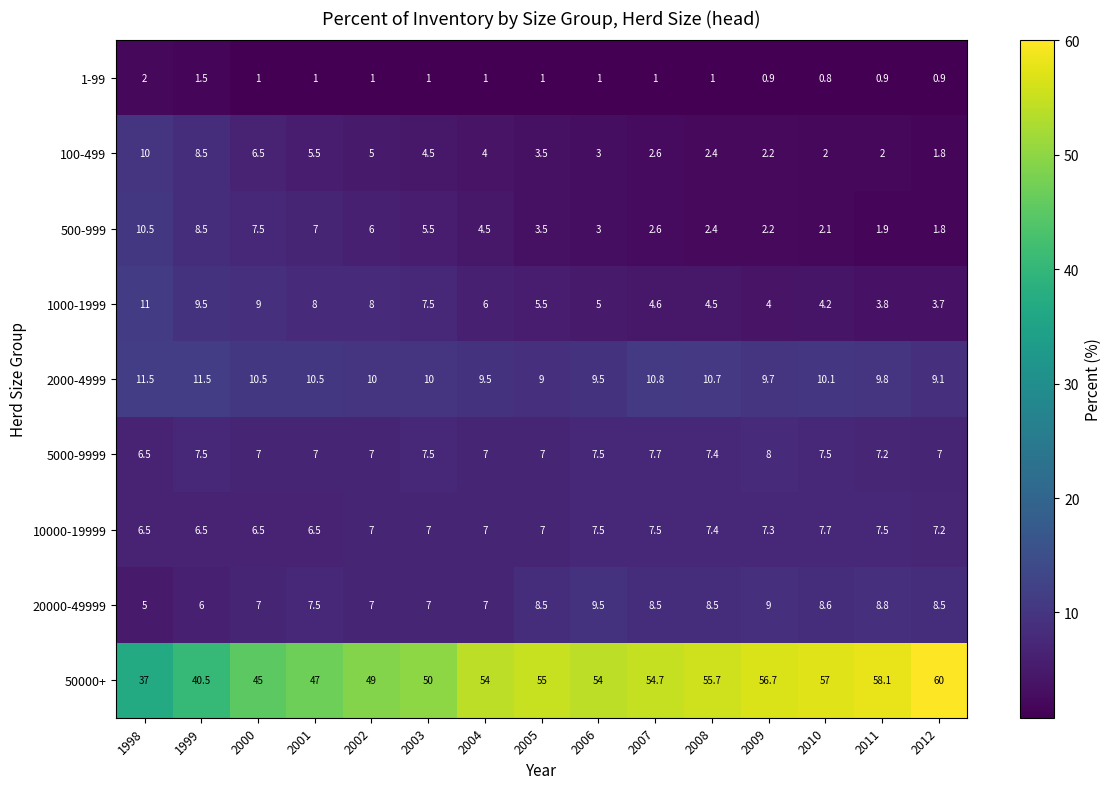

Which series has the largest total across all categories?

50000+